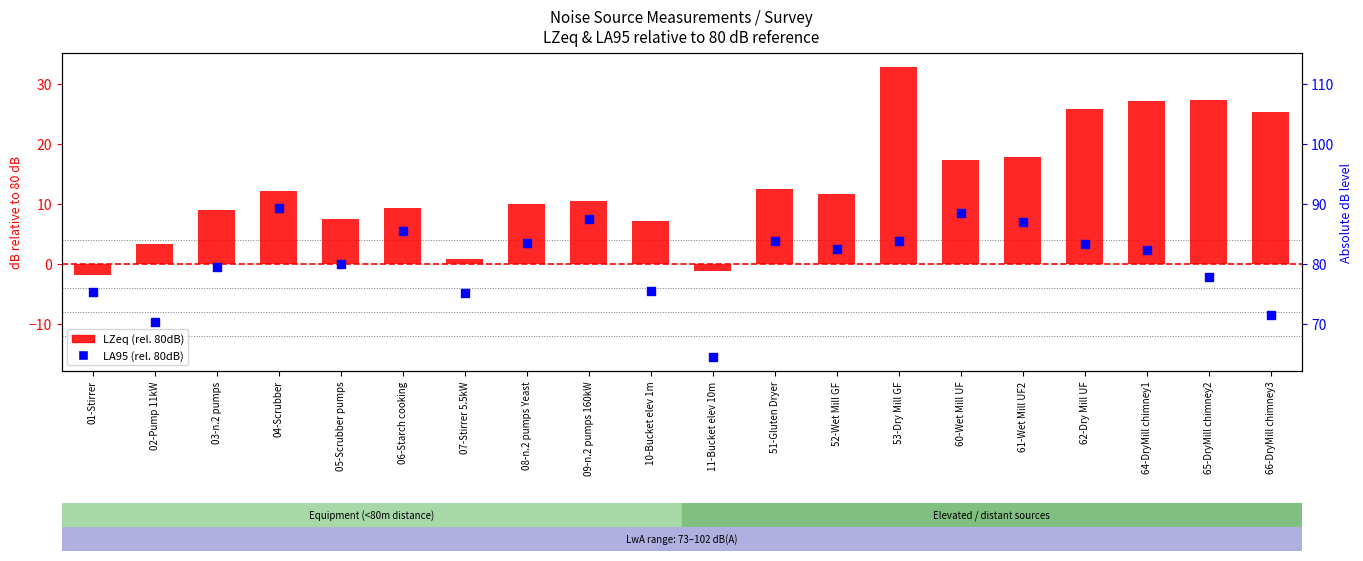

Which series has the largest total across all categories?

LZeq (rel. 80dB)